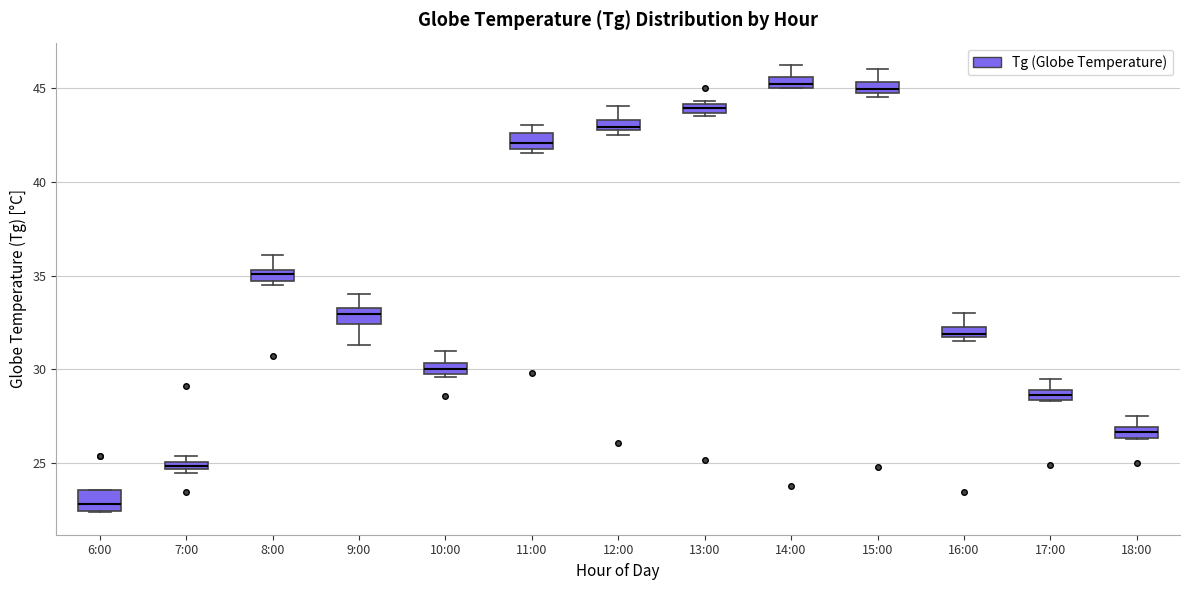

Where is the lower edge of the box for 7:00 on the y-axis? The values are not printed on the chart, so give them approximately, as read against the axis.

24.5